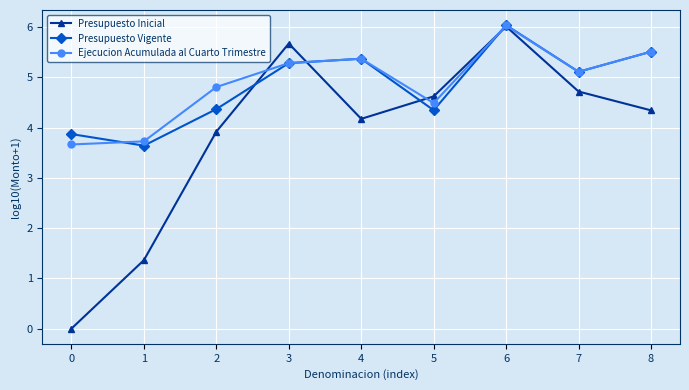

What is the average value of the Ejecucion Acumulada al Cuarto Trimestre series?

4.9